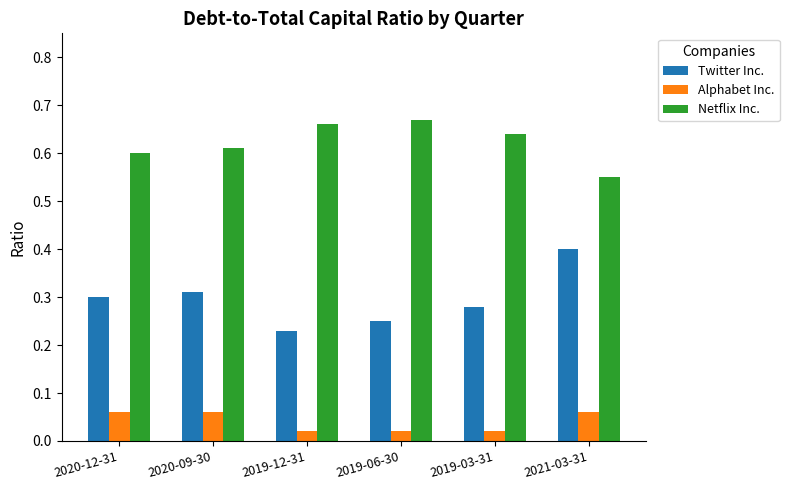

How many bars are there in total?

18